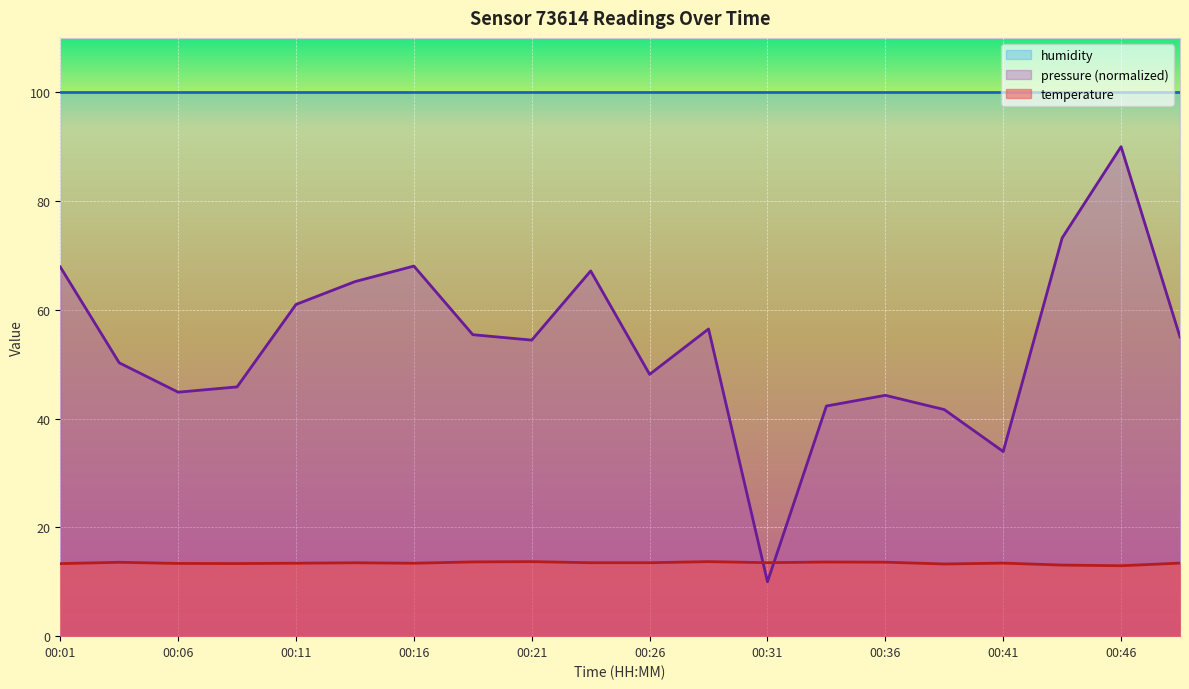

Does the chart display data point markers on the line(s)?

No